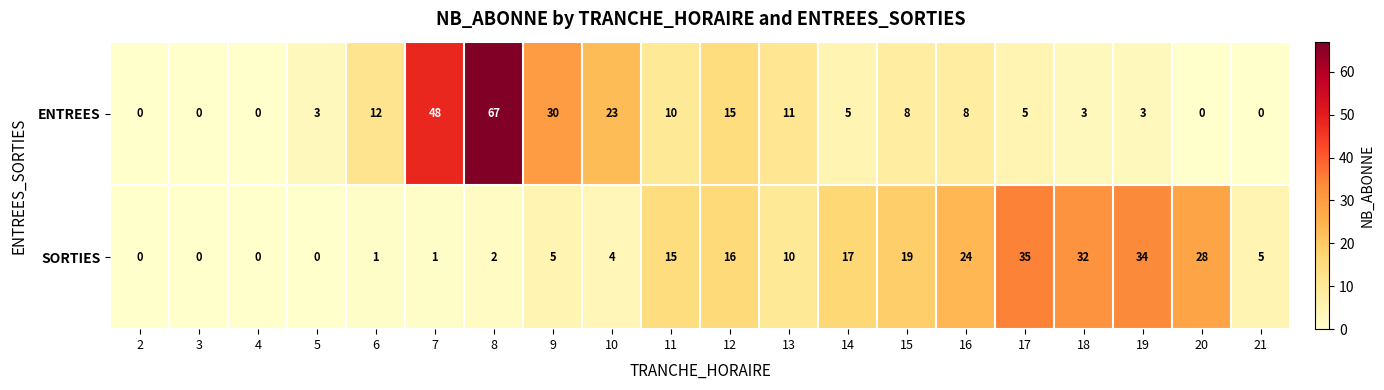

How many values in SORTIES are above zero?

16